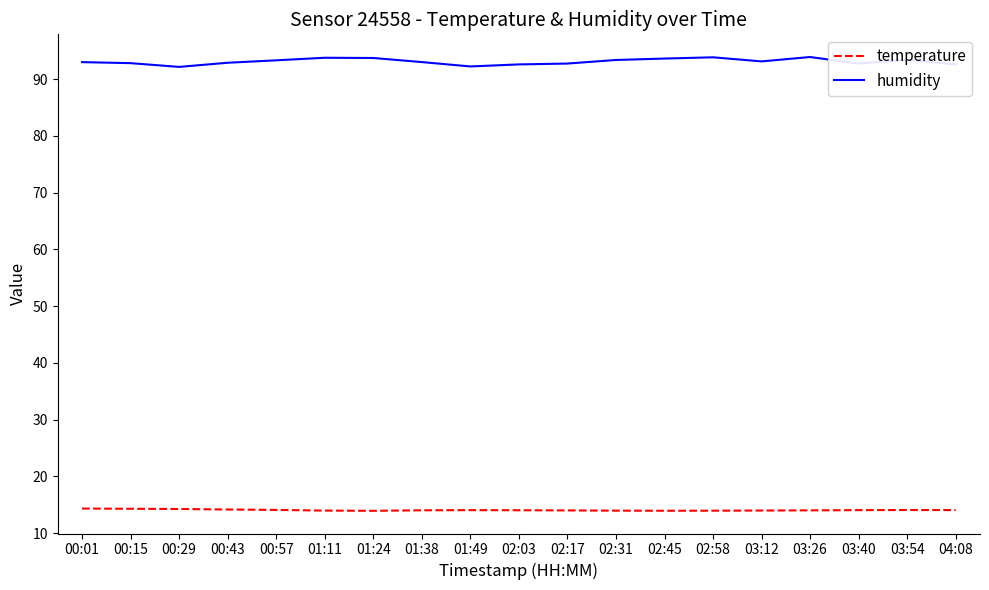

Does the chart display data point markers on the line(s)?

No